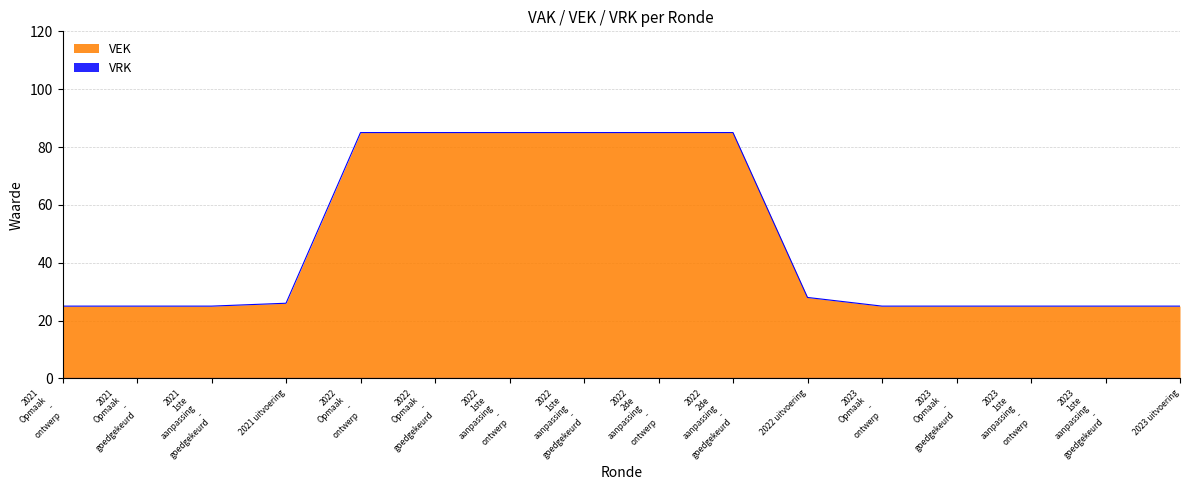

Where is the data nearest to the value 55?

2022 uitvoering